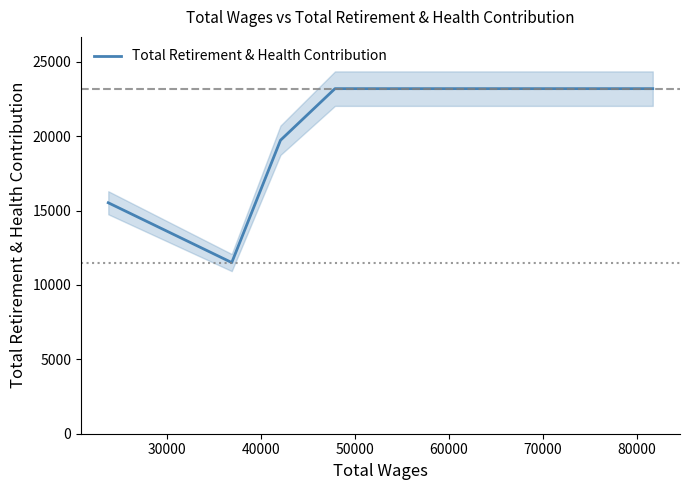

True or false: the data has more than 1 interior local peaks.

False